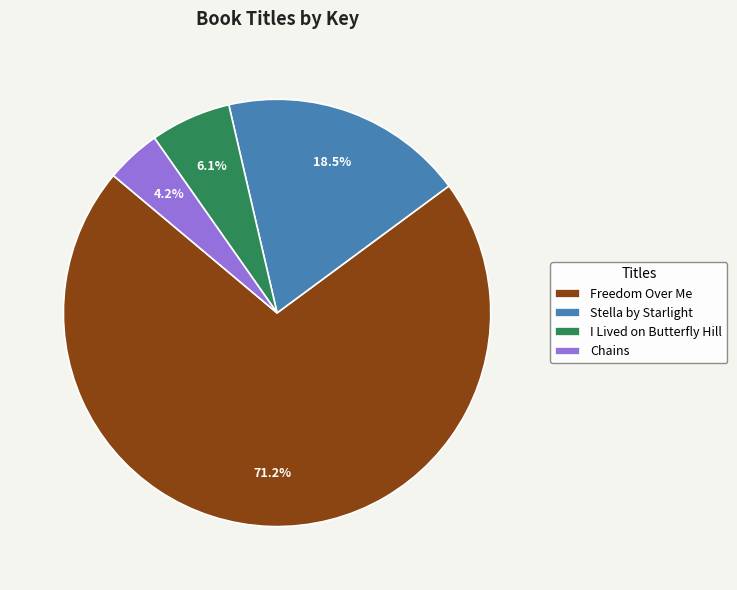

Rank the categories by value from lowest to highest.

Chains, I Lived on Butterfly Hill, Stella by Starlight, Freedom Over Me